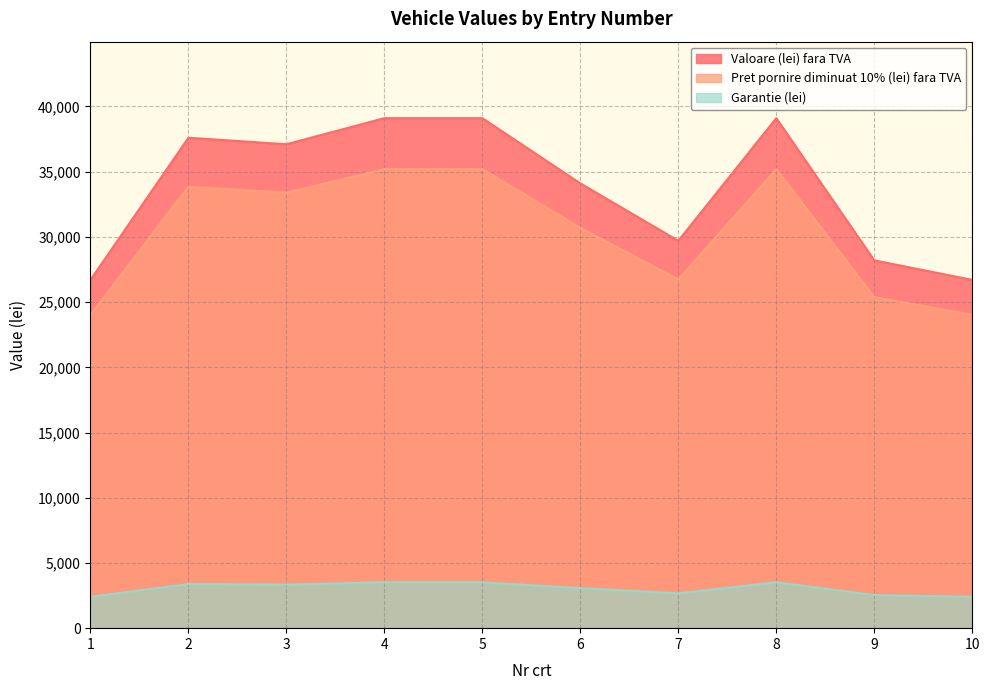

True or false: Valoare (lei) fara TVA and Garantie (lei) cross at least once.

False